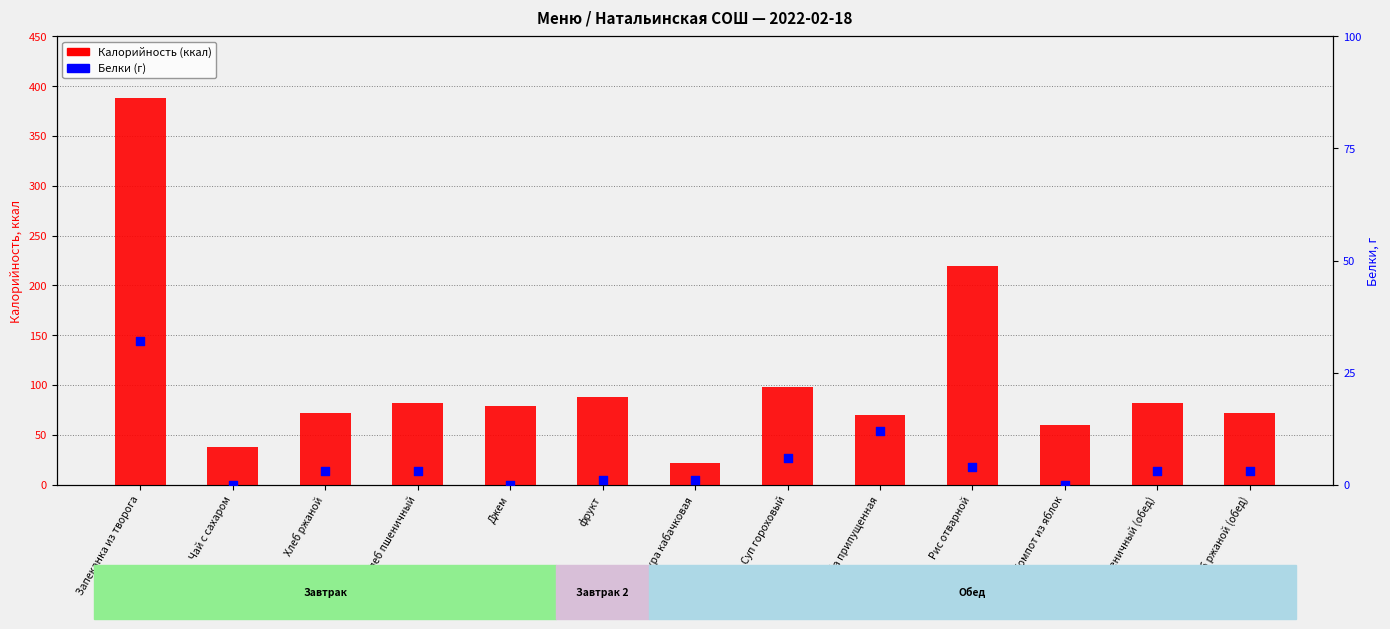

Which series contains the lowest Y value?

Белки (г)